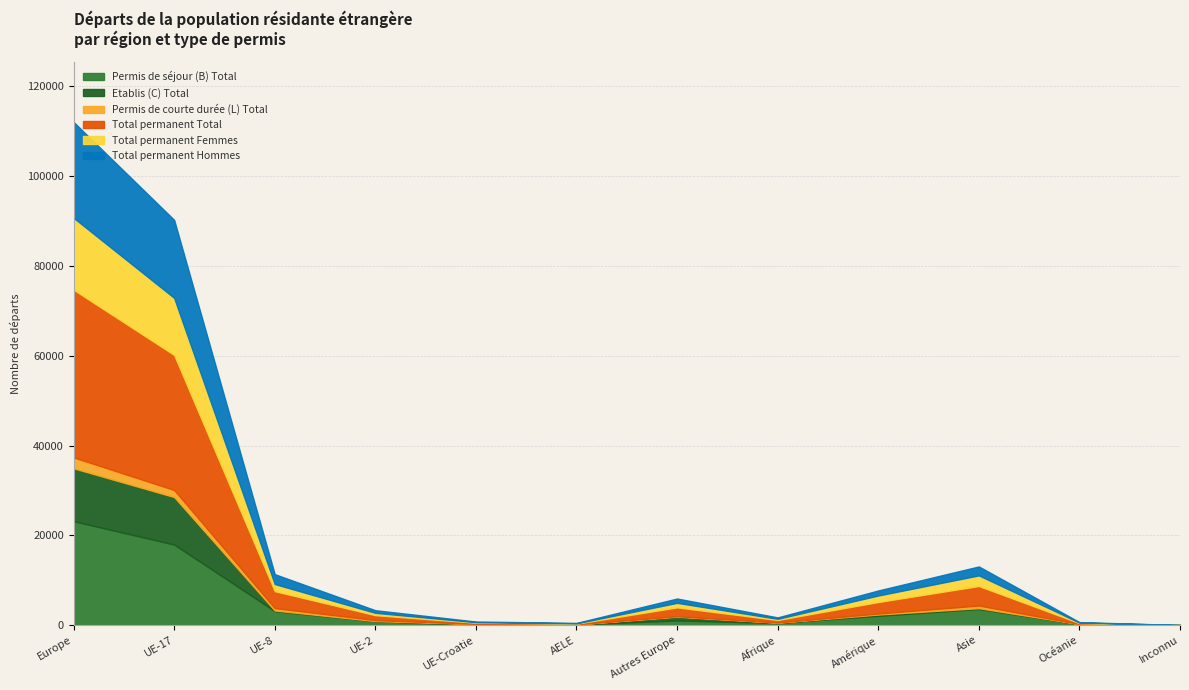

Does the chart have visible grid lines?

Yes